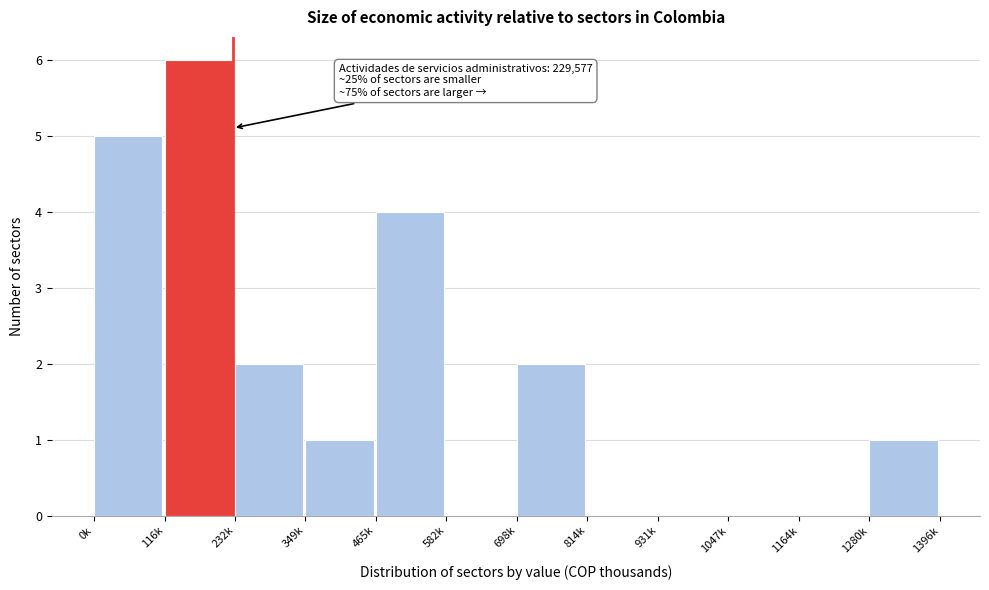

Reading right to left, extract all data points from this chart.

1280k=1	1164k=0	1047k=0	931k=0	814k=0	698k=2	582k=0	465k=4	349k=1	232k=2	116k=6	0k=5